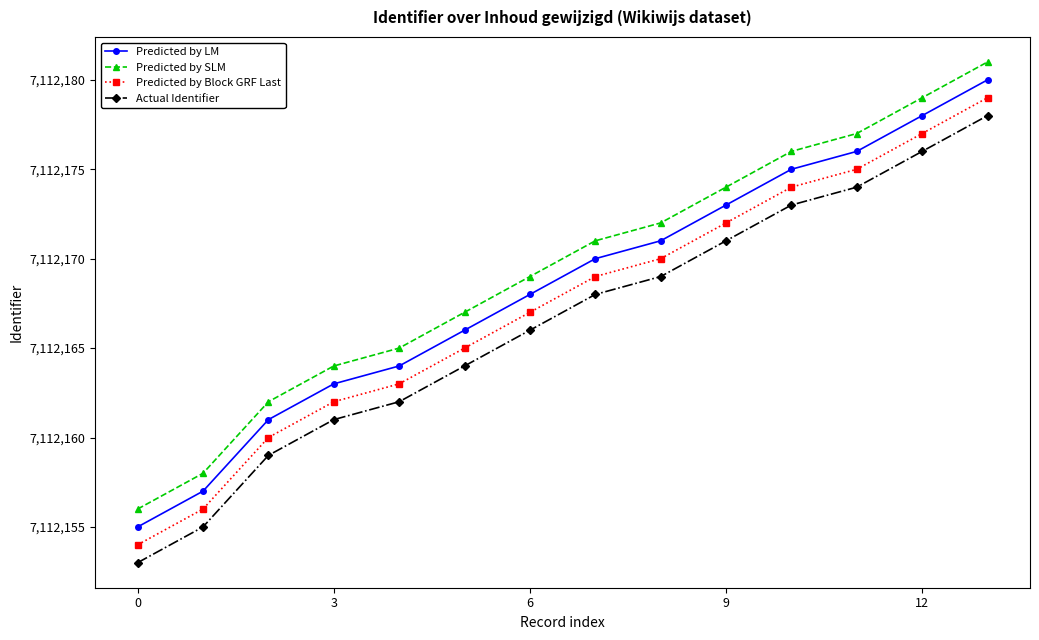

How many lines are shown in the chart?

4